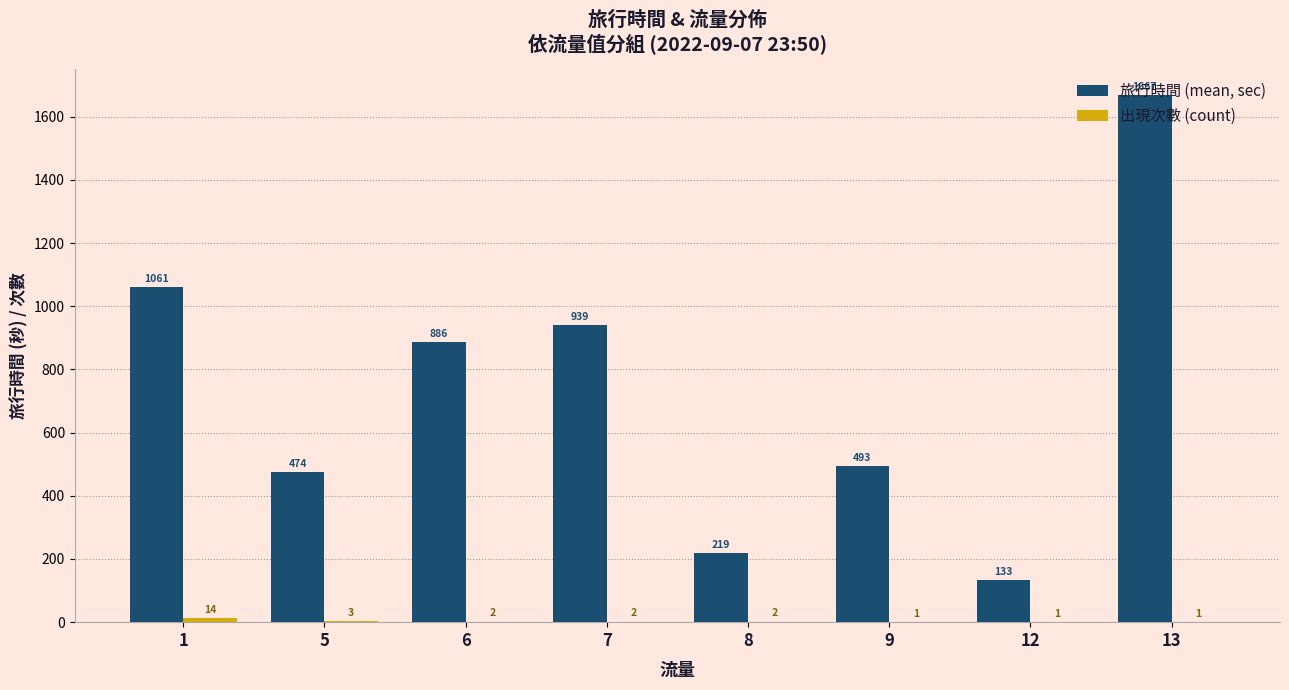

Are the bars horizontal?

No